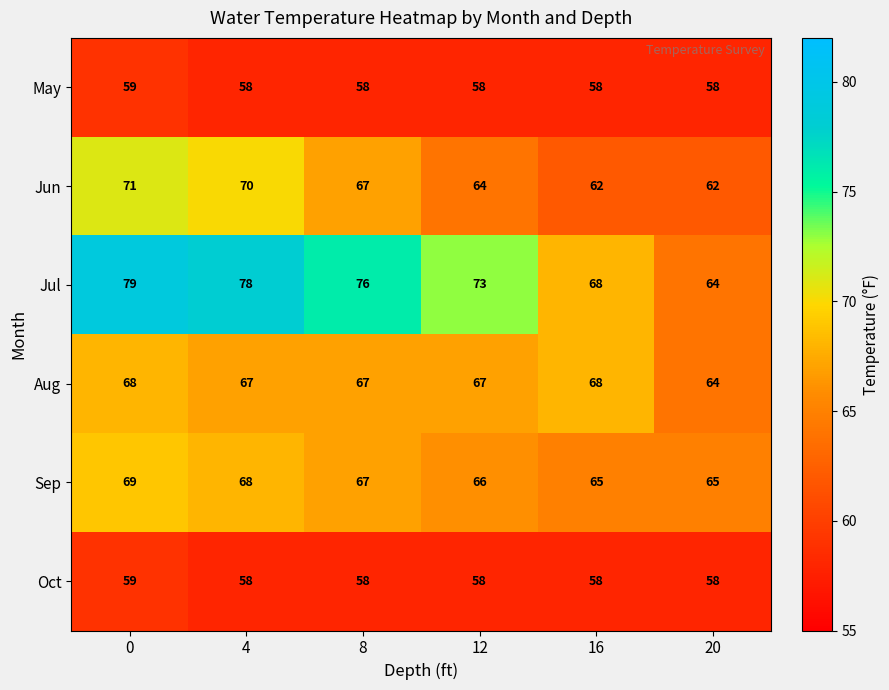

Between 0 and 20, which series saw the biggest shift?

Jul